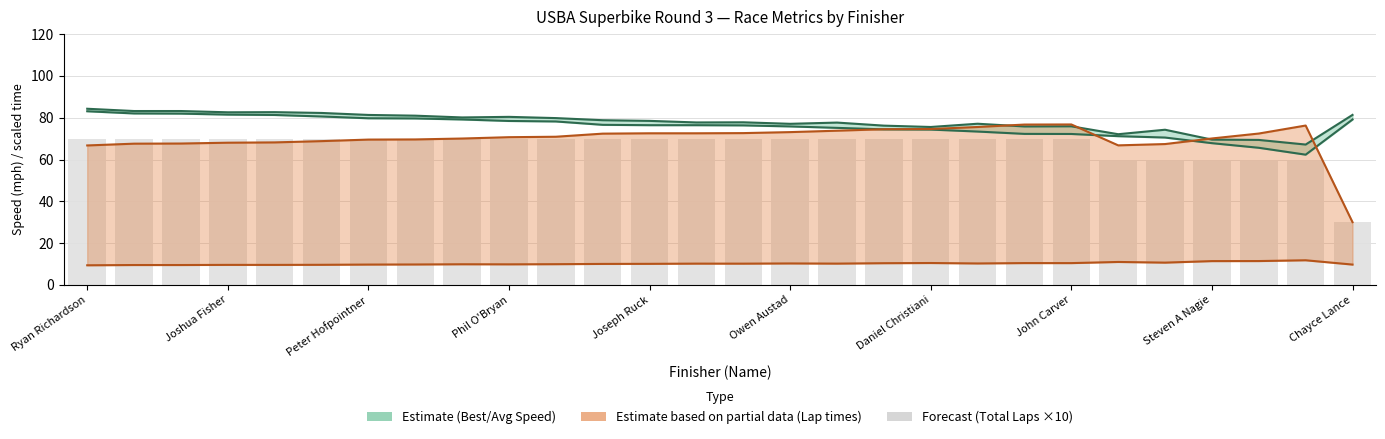

What is the greatest value displayed?

84.3